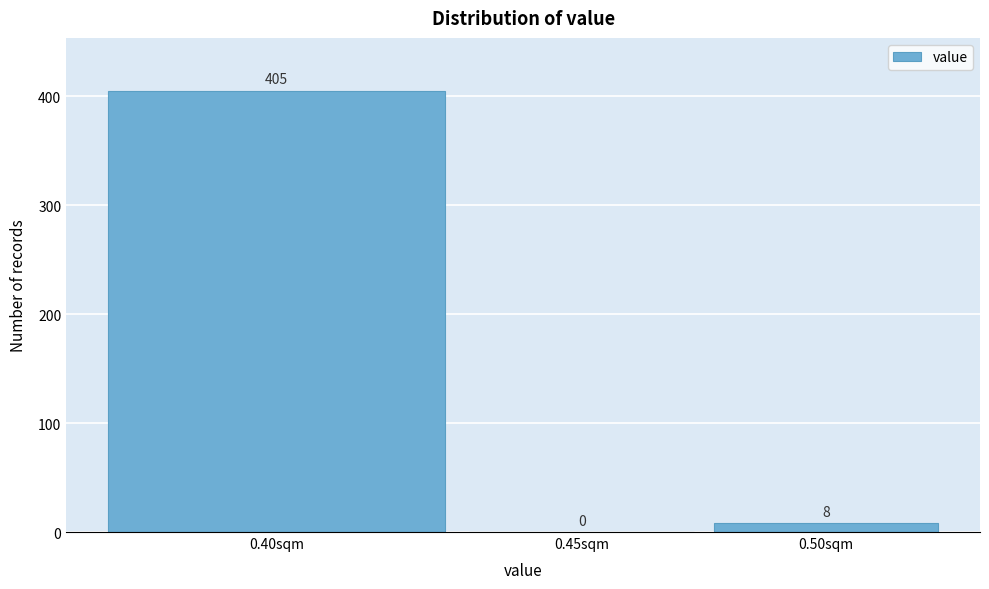

Reading left to right, extract all data points from this chart.

0.40sqm=405	0.45sqm=0	0.50sqm=8